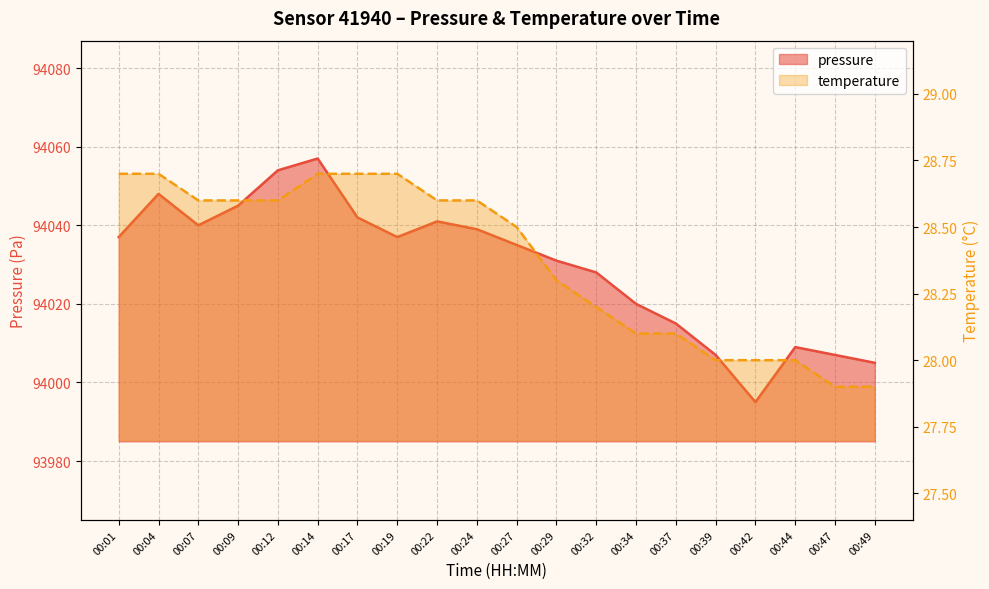

How many distinct data groups are displayed?

2